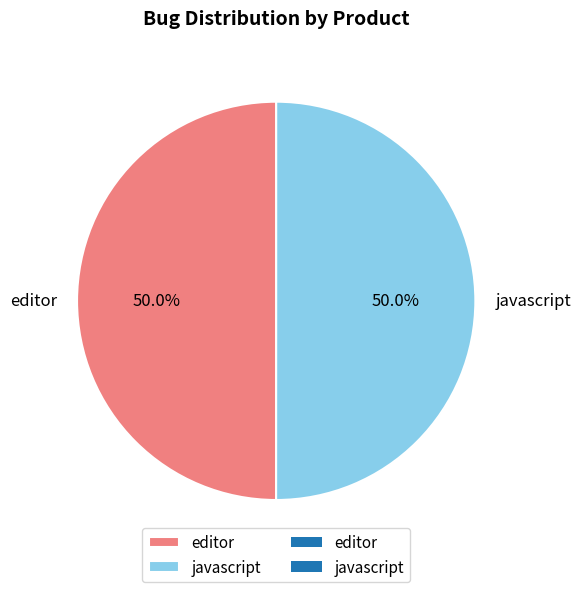

Is the sum of editor and javascript greater than half?

Yes